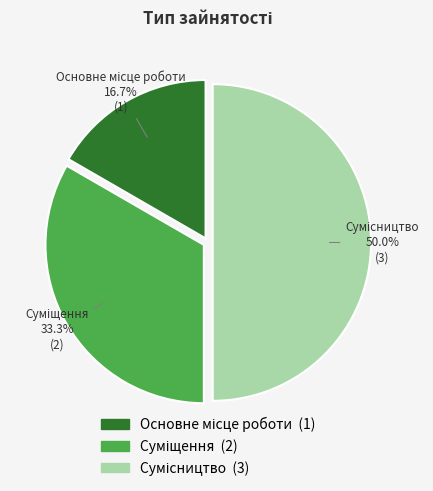

Count the number of slices in the pie.

3